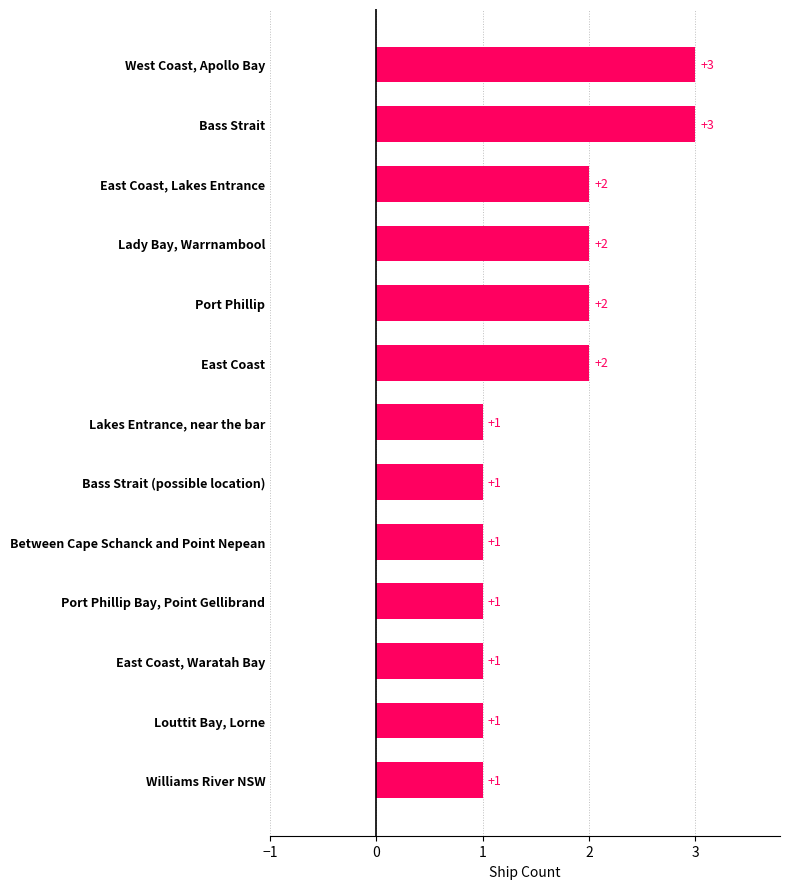

The chart shows a value of 1 at East Coast, Waratah Bay. True or false?

True